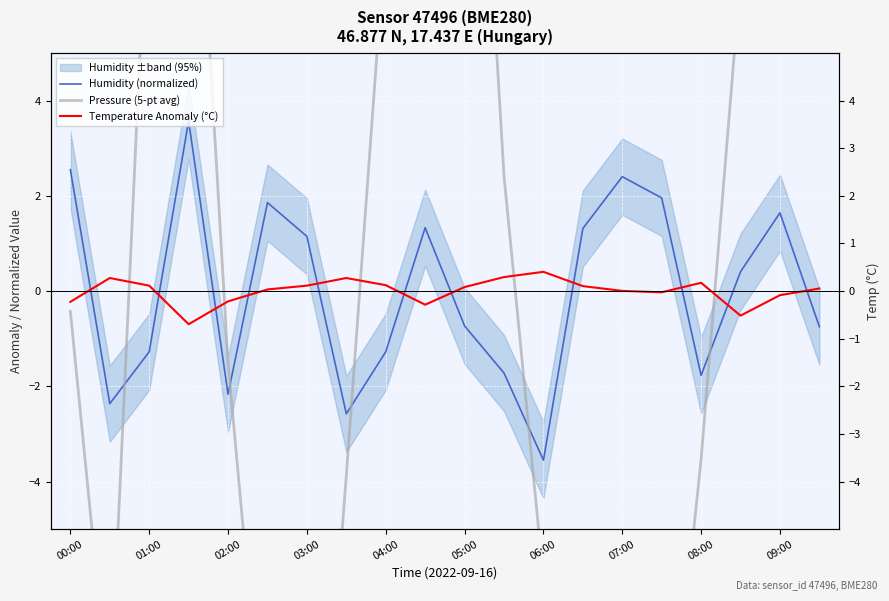

Is the value of Temperature Anomaly (°C) at 04:00 greater than the value of Humidity (normalized) at 09:00?

No